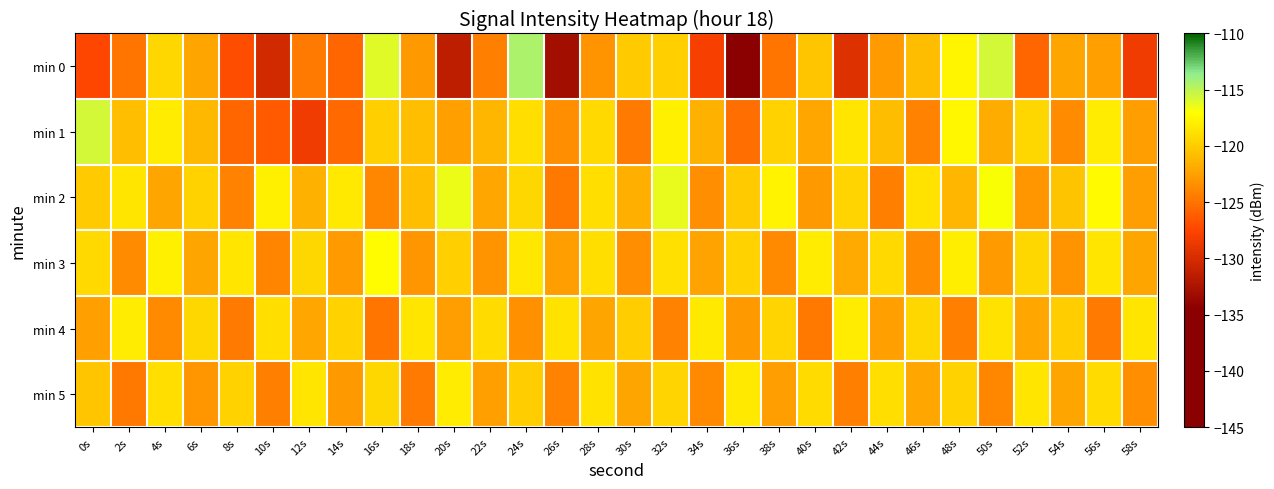

At which category does the chart reach its minimum across all series?

36s